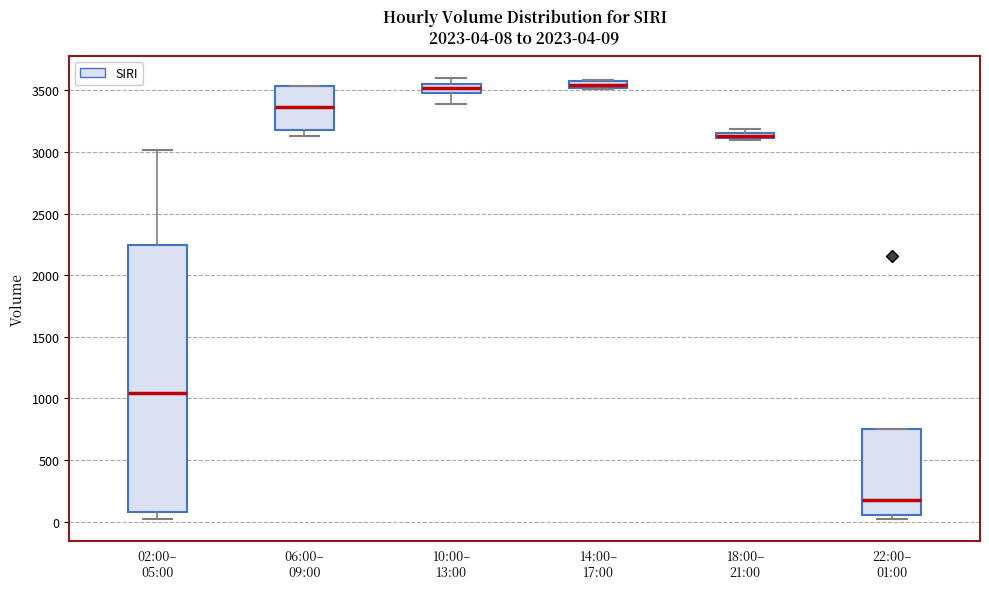

Which box is the tallest, from its lower edge to its upper edge?

02:00– 05:00